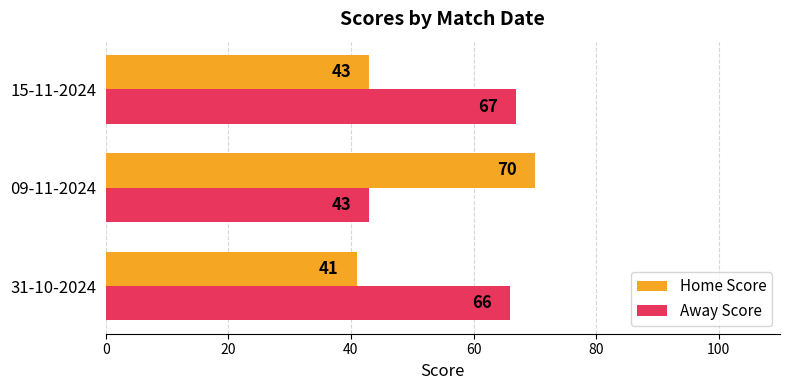

What is the average value of the Home Score series?

51